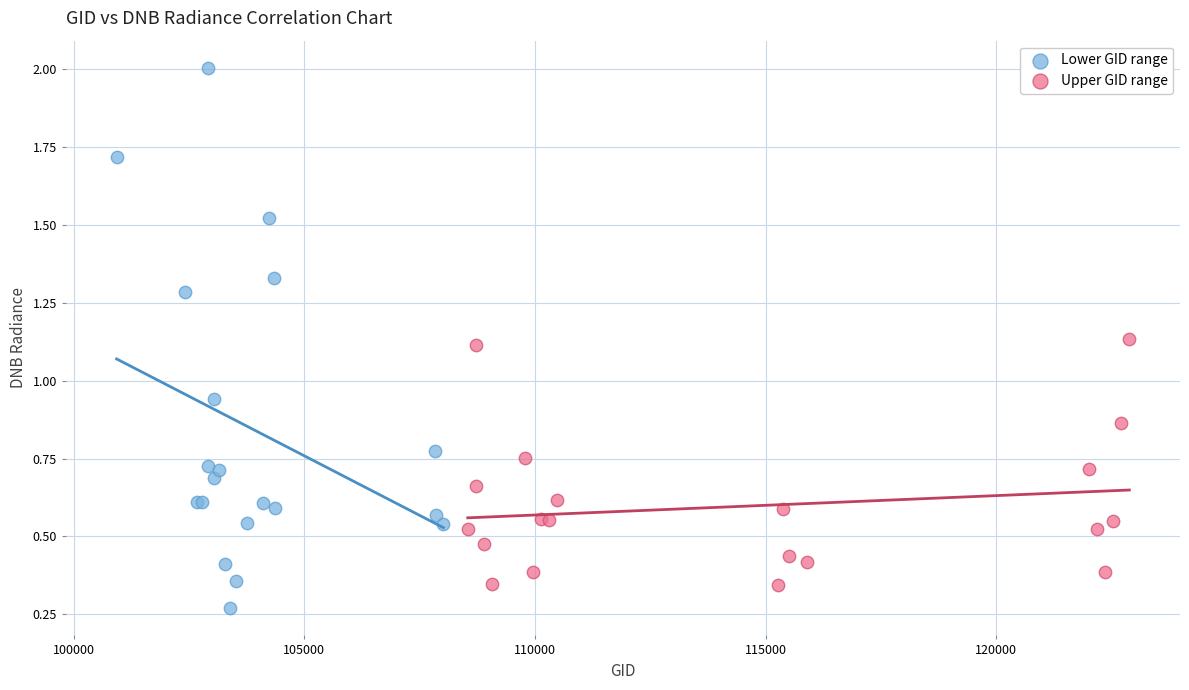

What are all the series names shown in the legend?

Lower GID range, Upper GID range